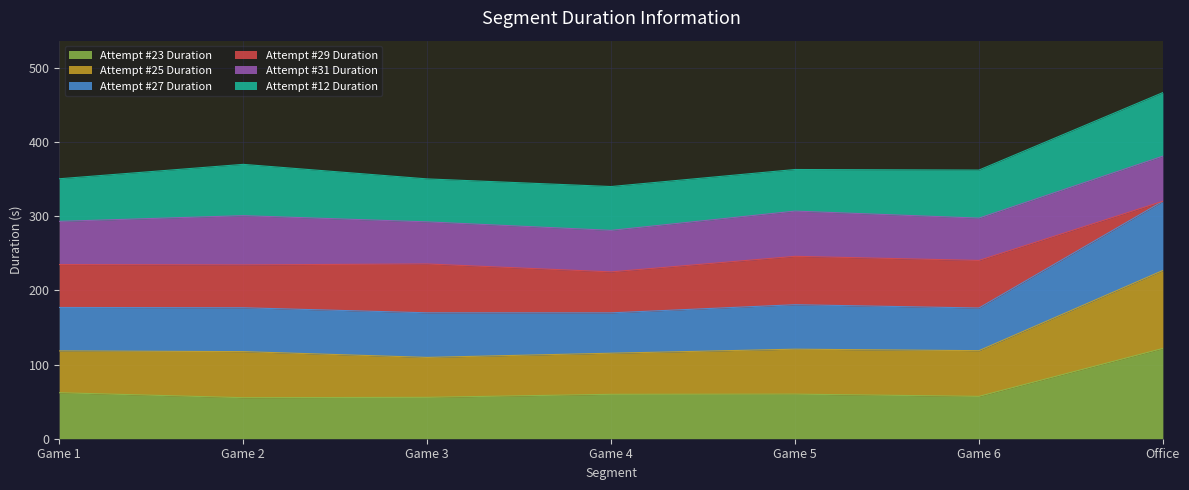

What is the difference between the Attempt #27 Duration values at Game 6 and Game 5?

4.4